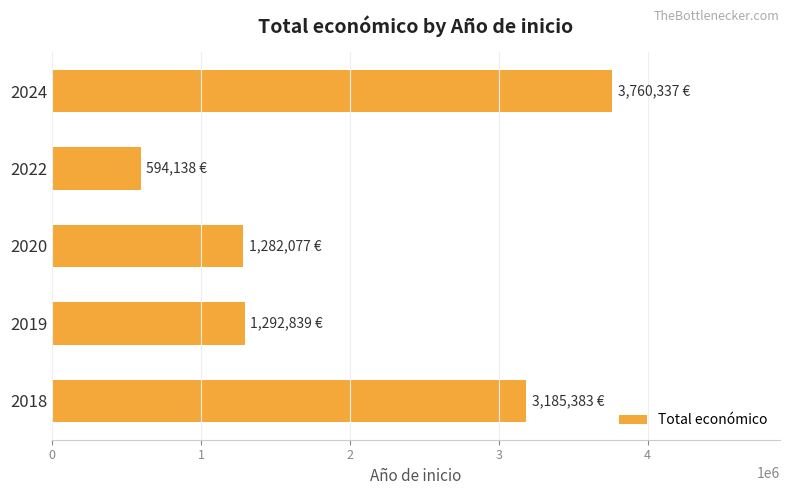

Which has a higher value, 2024 or 2019?

2024